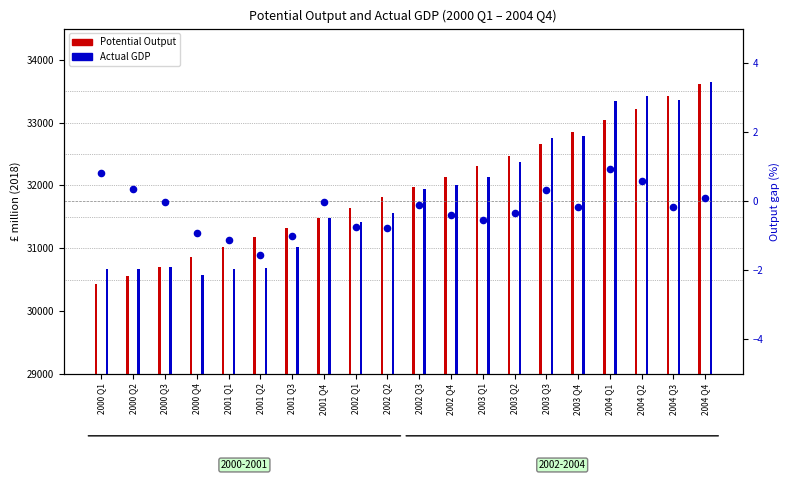

Which series reaches the minimum Y coordinate?

Output gap (%)